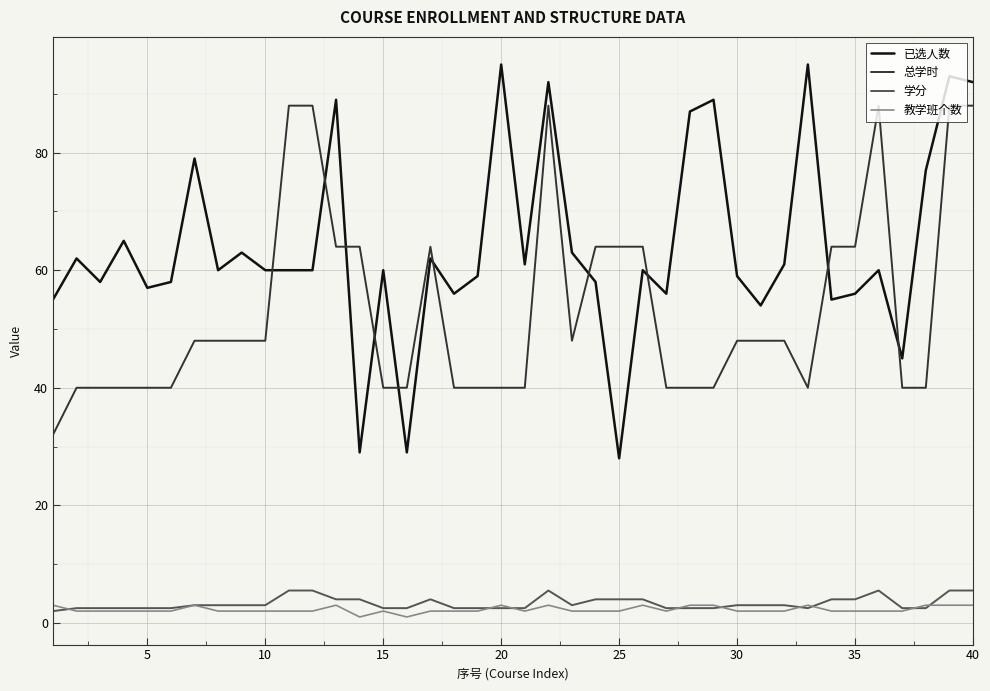

What is the minimum value for 已选人数?

28.0